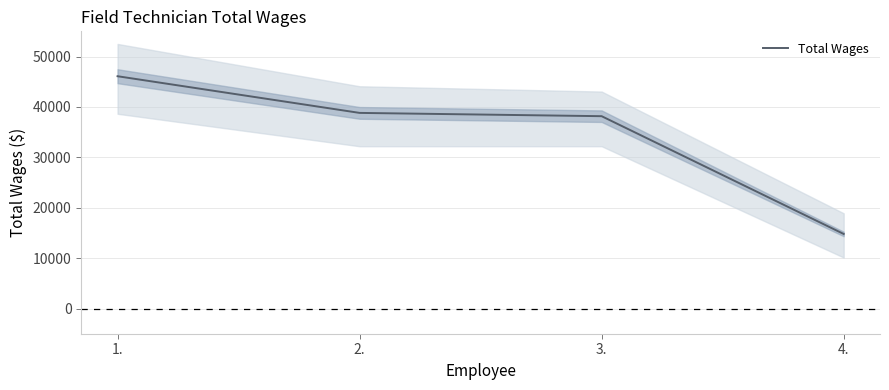

True or false: the data shows 46092 at 1..

True